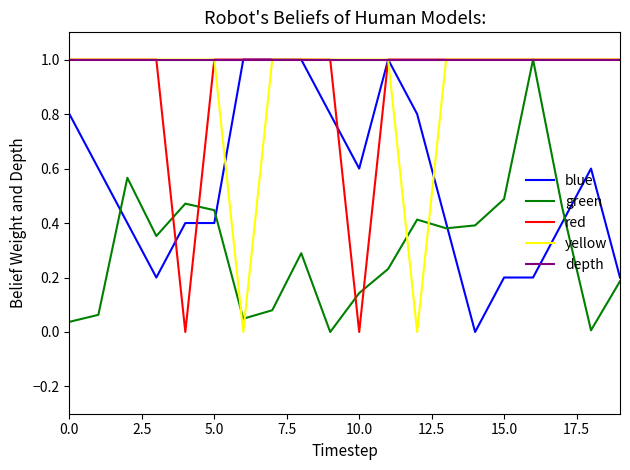

What is the maximum value shown in the chart?

1.0